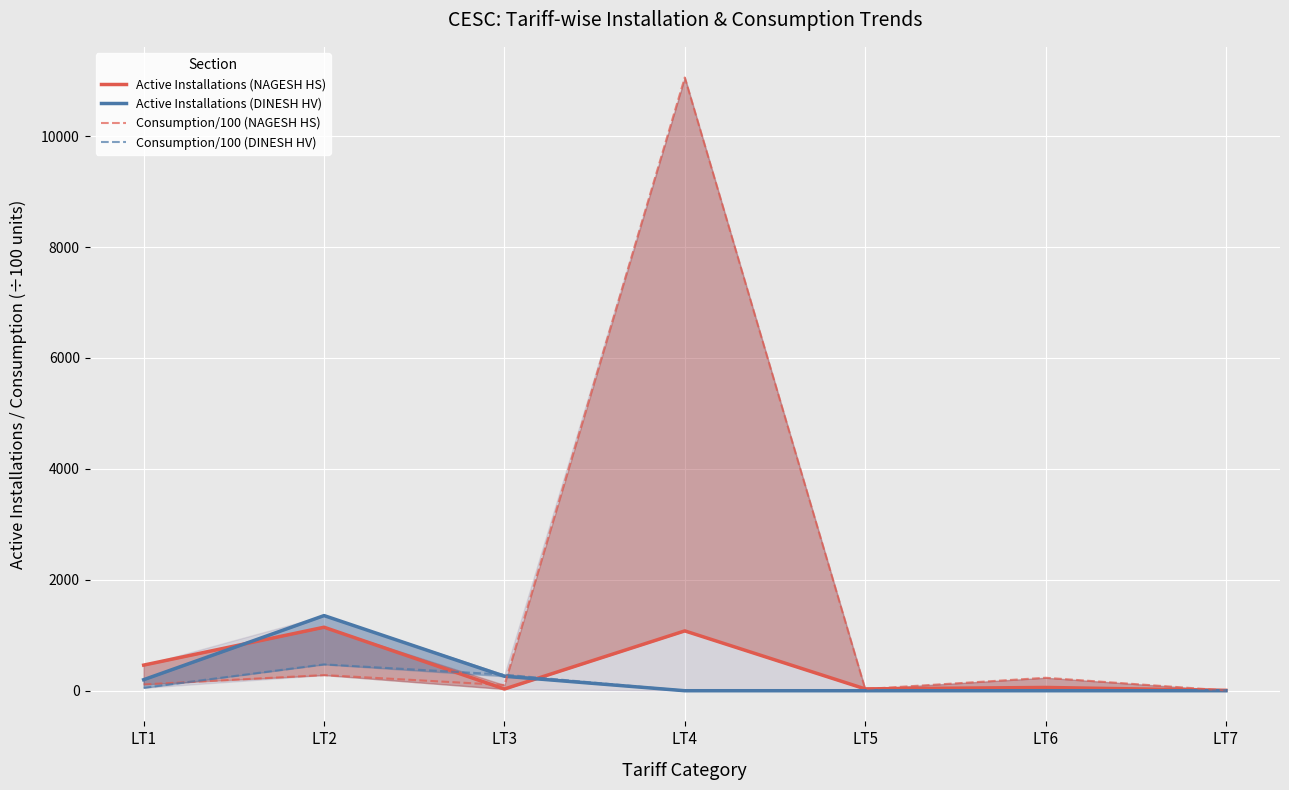

The Active Installations (NAGESH HS) series shows 462.0 at LT1. True or false?

True